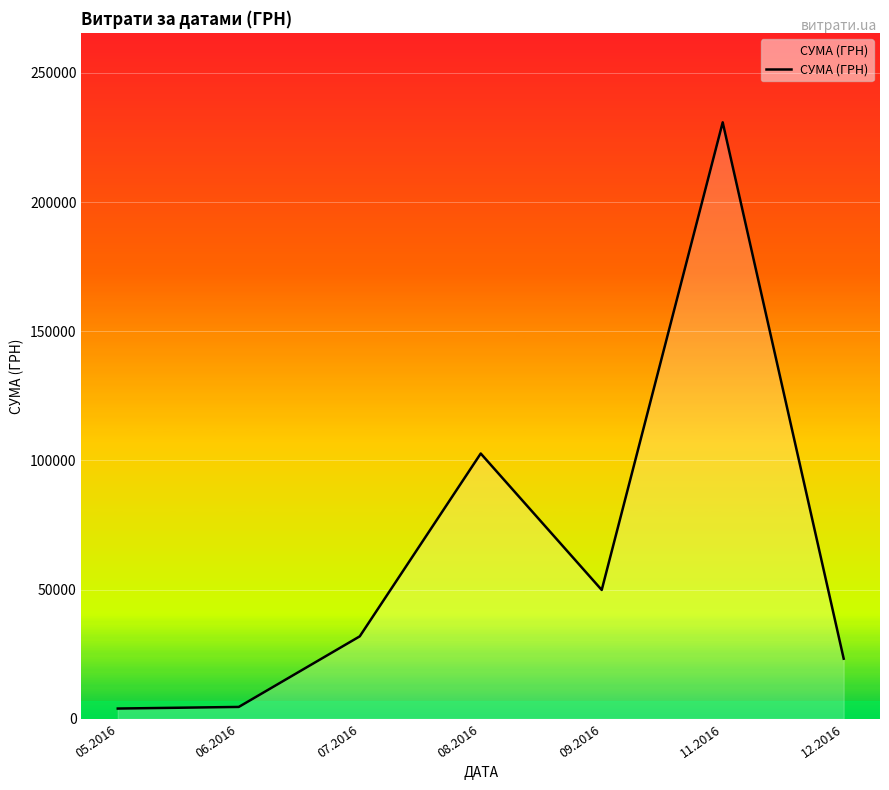

What position from the left is 07.2016?

3